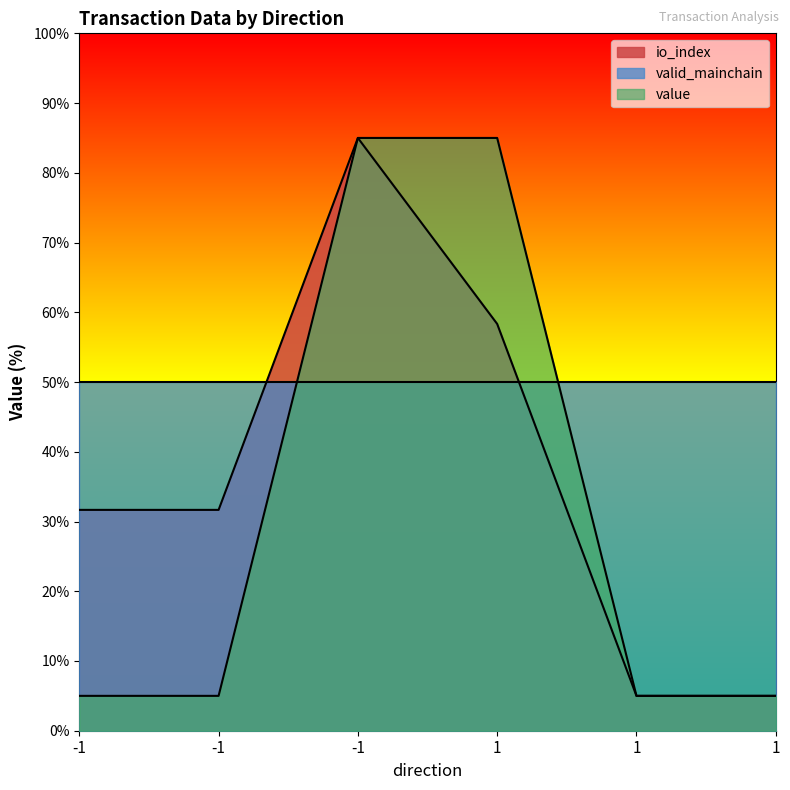

Does the chart display data point markers on the line(s)?

No